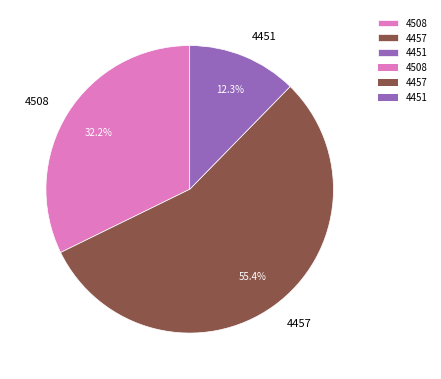

The 4451 slice represents 6% of the pie. True or false?

False